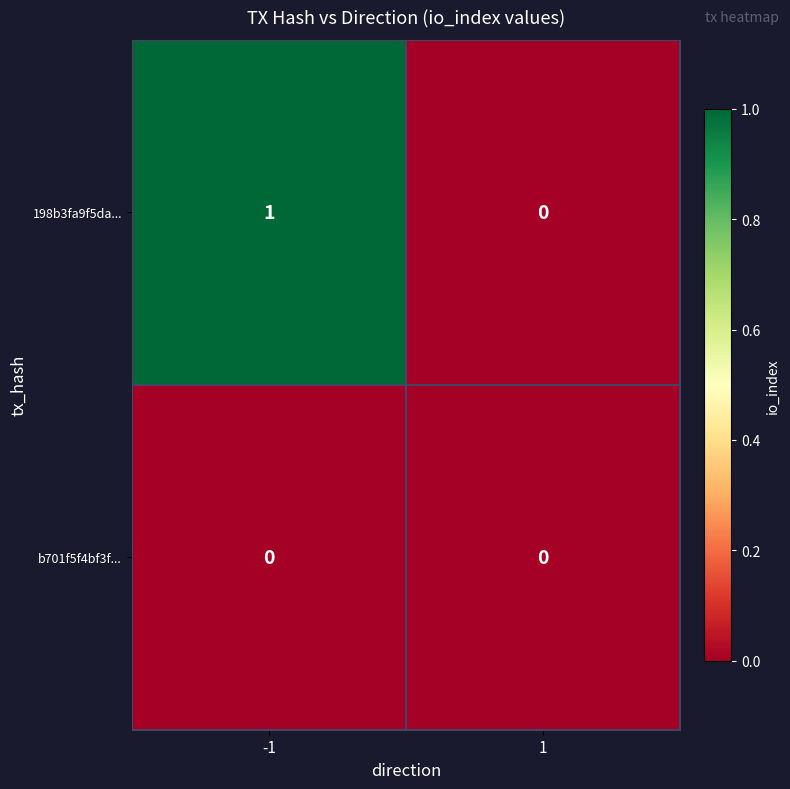

List the series in order of their overall mean, highest first.

198b3fa9f5da..., b701f5f4bf3f...